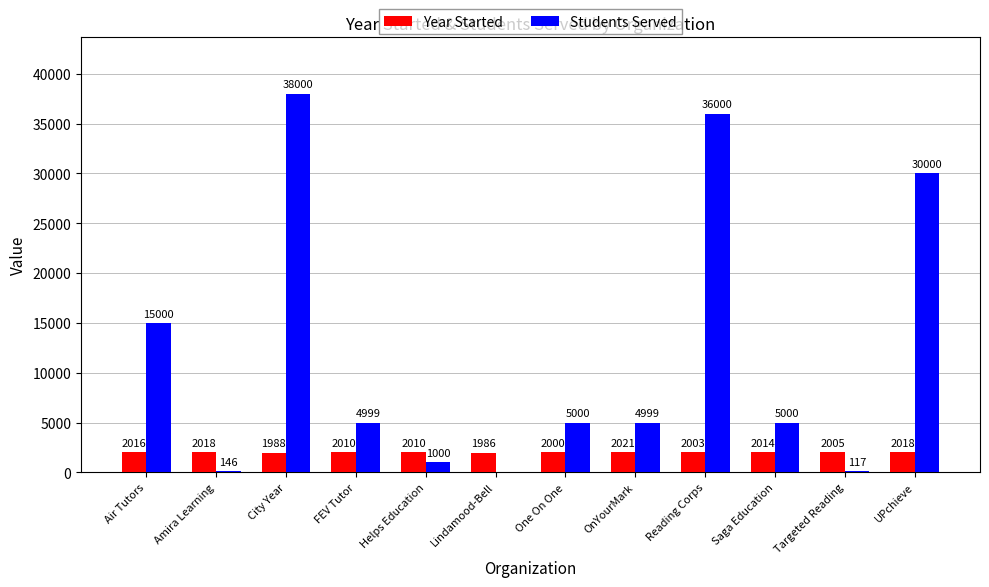

At which category does the chart reach its peak across all series?

City Year